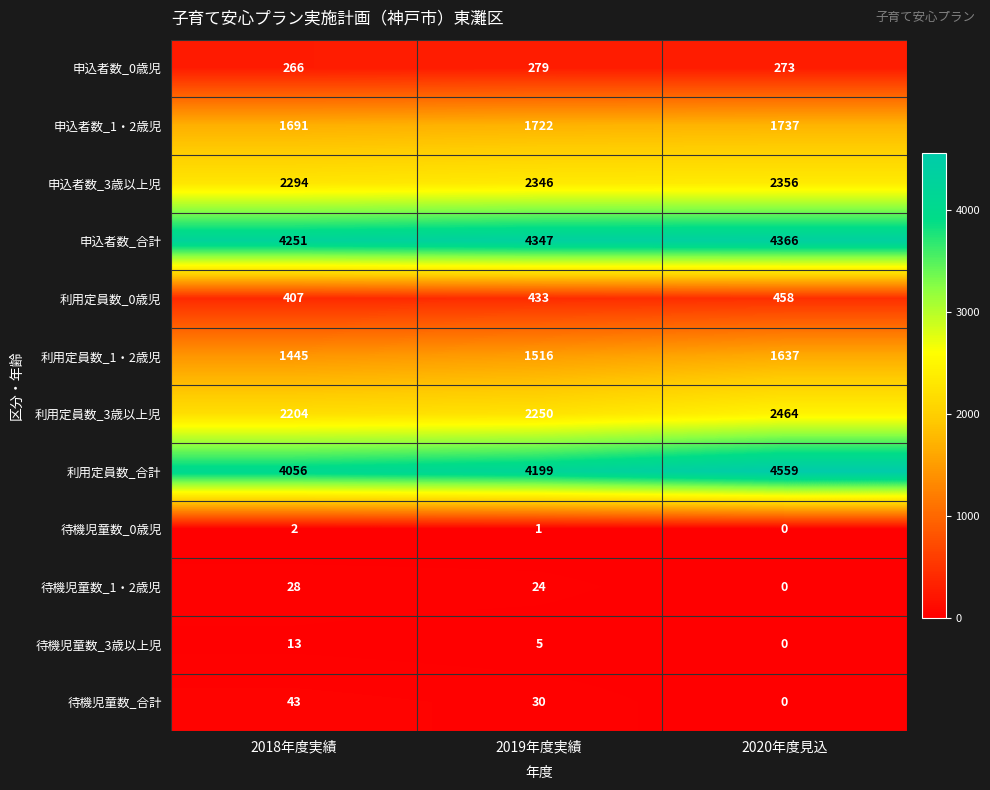

Which category has the highest value across all series?

2020年度見込